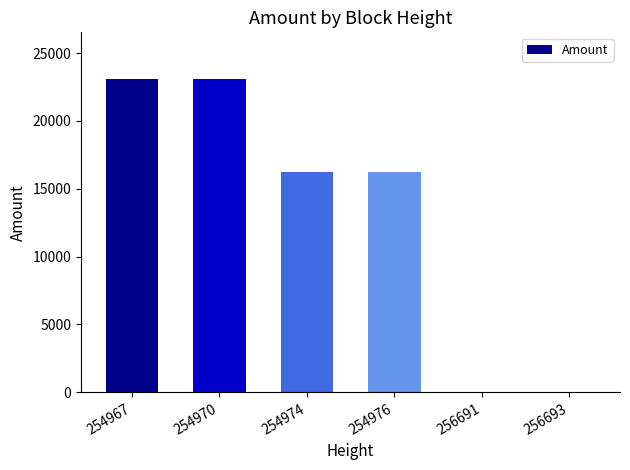

What is the sum of all values?

78650.3